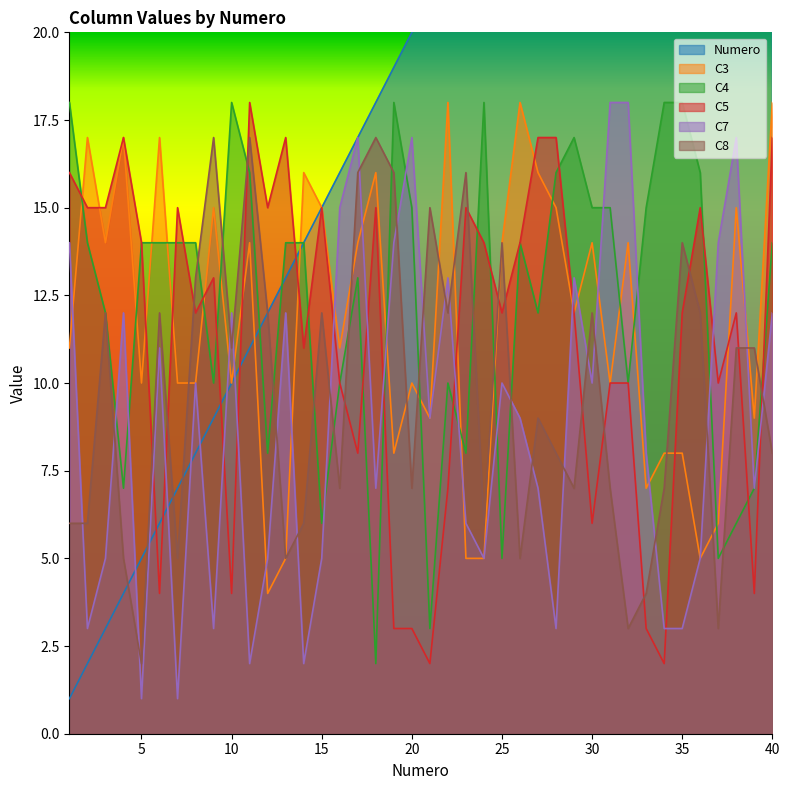

Is the value of C3 at 34 greater than the value of C5 at 12?

No